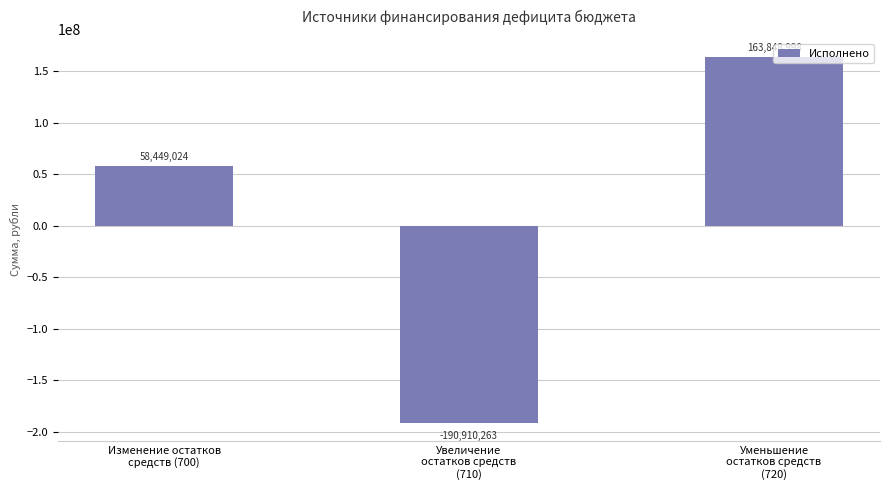

Is it true that the value at Уменьшение
остатков средств
(720) is 243927612.3?

False